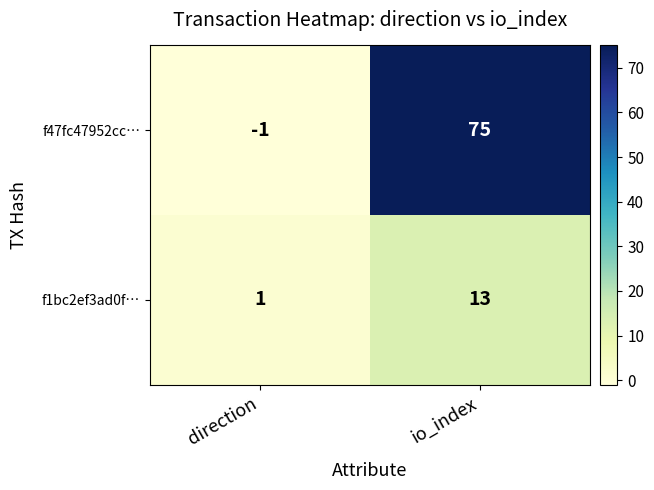

Reading left to right, transcribe all the data shown in this chart.

f47fc47952cc…: direction=-1	io_index=75
f1bc2ef3ad0f…: direction=1	io_index=13